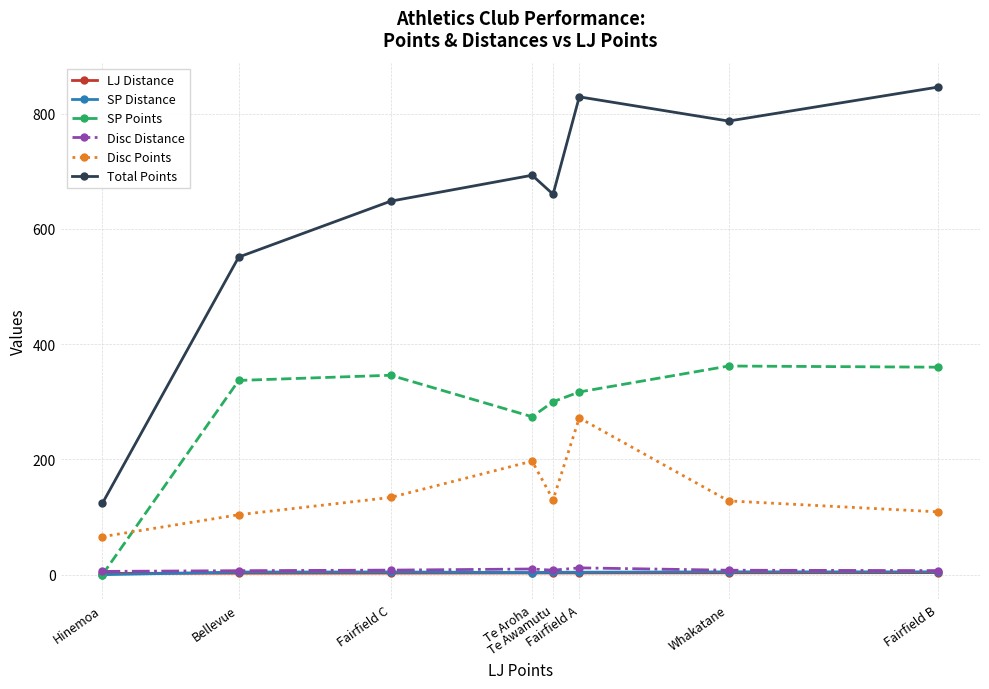

Is the value of LJ Distance at Fairfield B greater than the value of Disc Points at Te Awamutu?

No